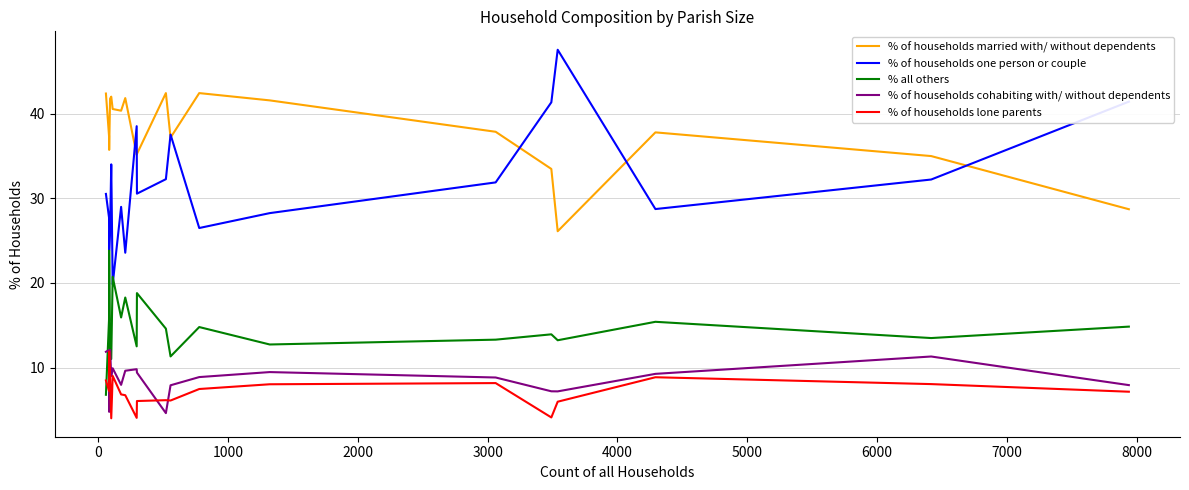

Which series ends up on top after the final intersection of % all others and % of households lone parents?

% all others